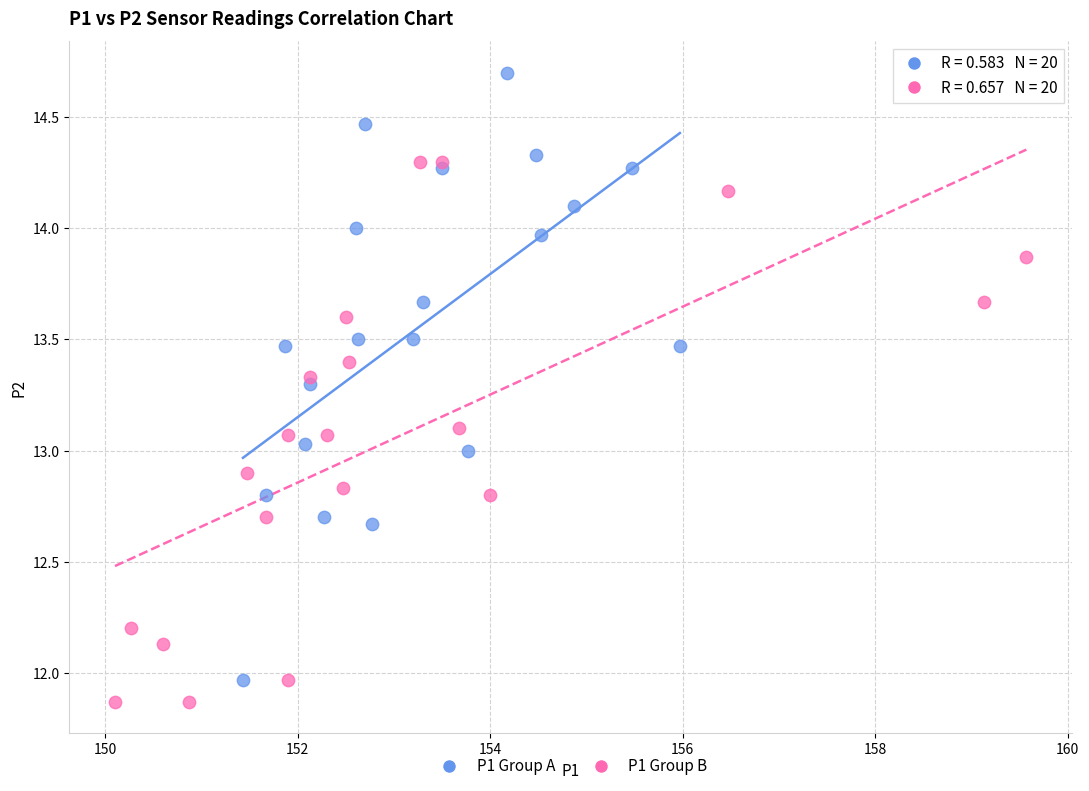

Which series reaches the maximum Y coordinate?

P1 Group A